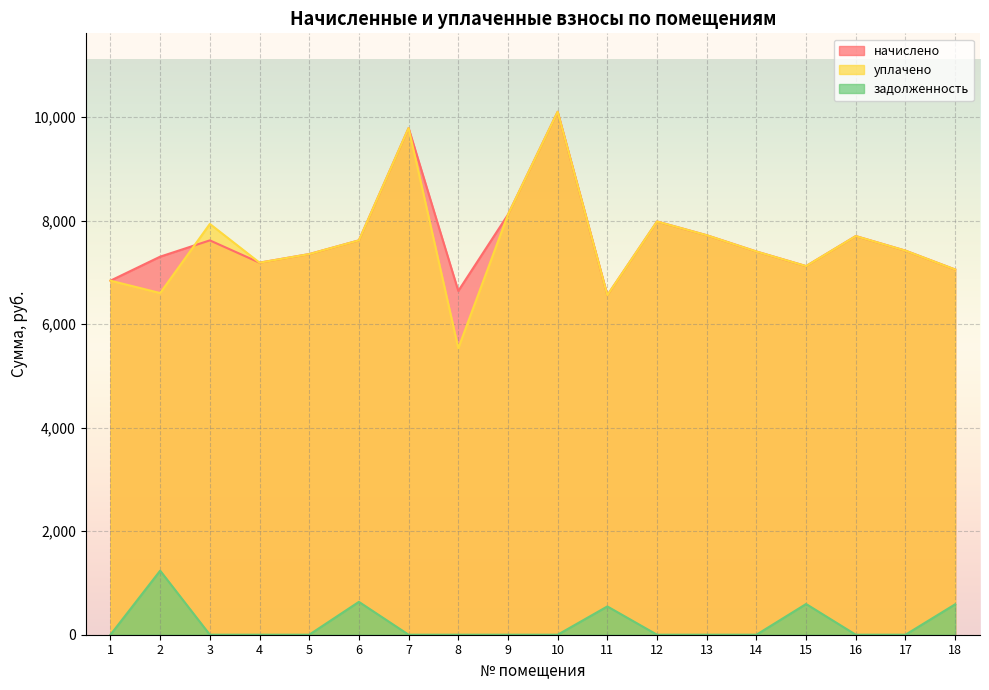

Reading right to left, list all the values displayed in this chart.

начислено: 7054.6	7418.9	7700.4	7120.8	7402.3	7717.0	7981.9	6557.8	10101.6	8114.4	6640.6	9787.2	7617.6	7352.6	7187.0	7617.6	7303.0	6839.3
уплачено: 7054.6	7418.9	7700.4	7120.8	7402.3	7717.0	7981.9	6557.8	10101.6	8114.4	5533.8	9787.2	7617.6	7352.6	7186.6	7935.0	6600.0	6839.3
задолженность: 587.9	0.0	0.0	593.4	0.0	0.0	0.0	546.5	0.0	0.0	0.0	0.0	634.8	0.0	0.0	0.0	1237.0	0.0